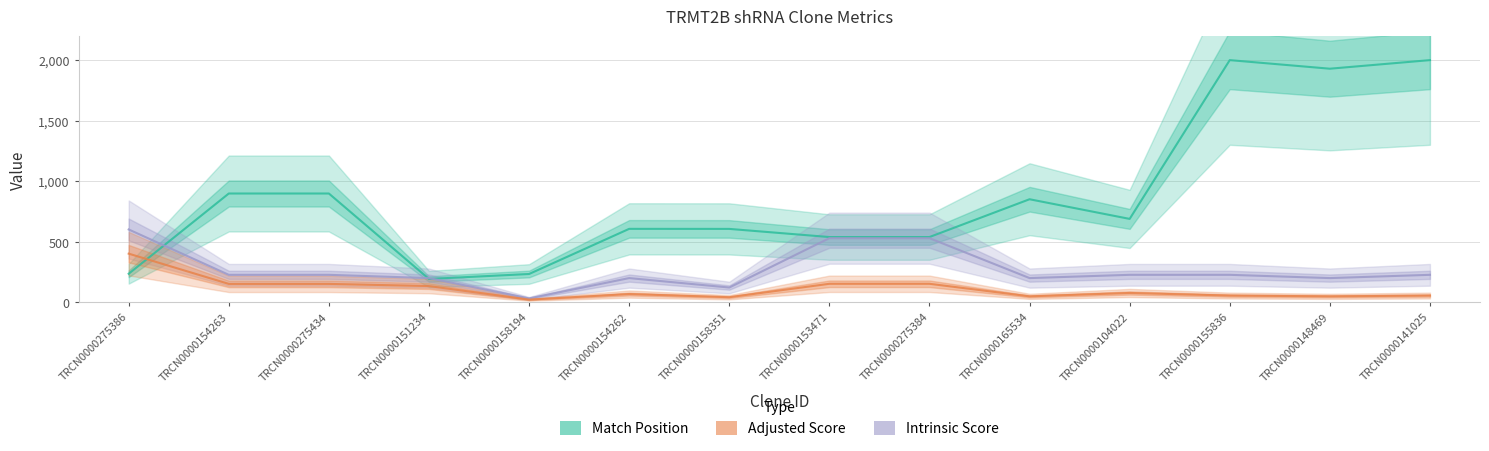

How many times do Match Position and Adjusted Score cross each other?

1